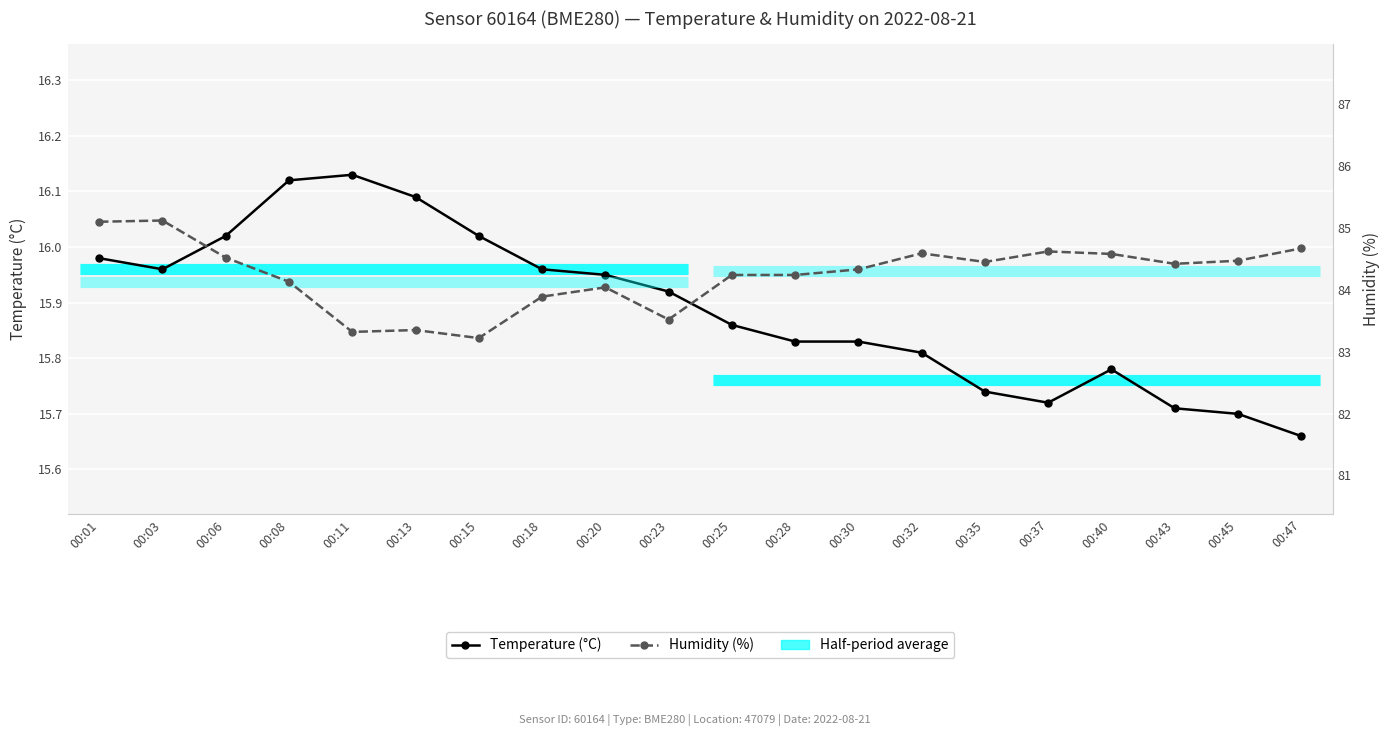

How many values in the Humidity (%) series are below 84?

5